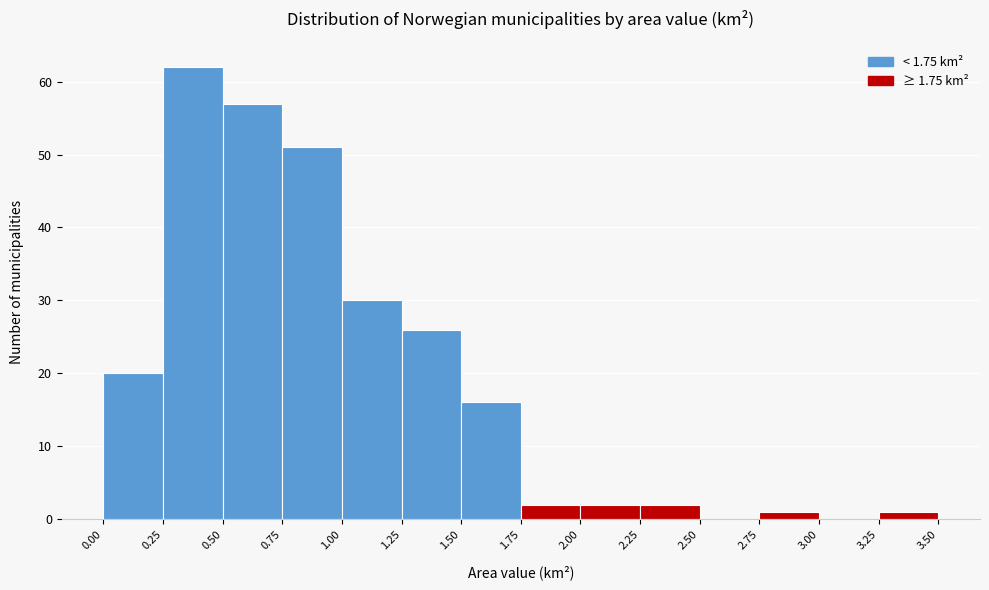

How tall is the bar that spans 0.00 to 0.25 on the x-axis? The values are not printed on the chart, so give them approximately, as read against the axis.

20